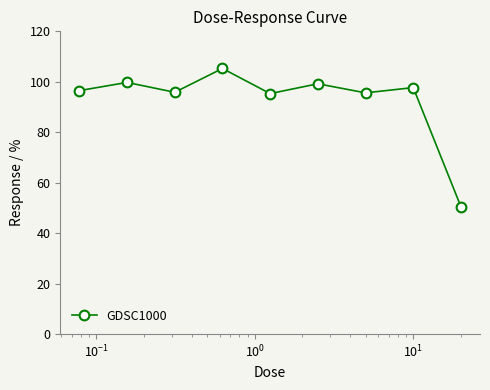

How many distinct data groups are displayed?

1